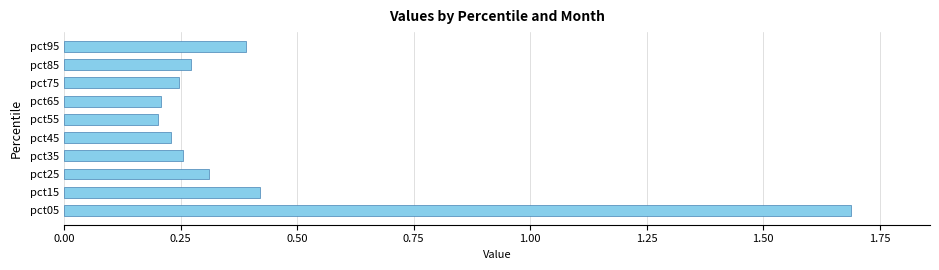

What is the difference between the maximum and minimum values?

1.5